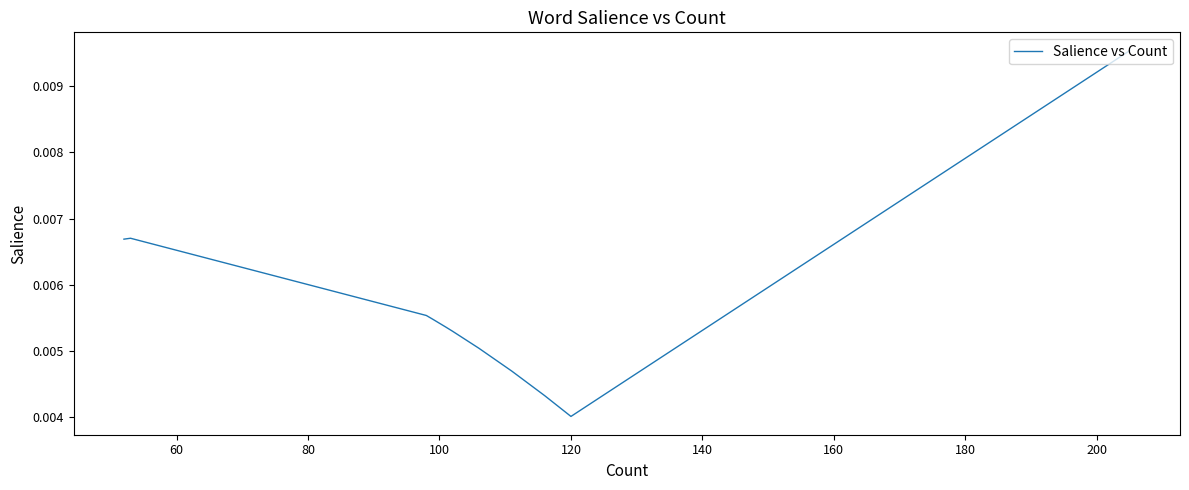

How many series are shown in this chart?

1